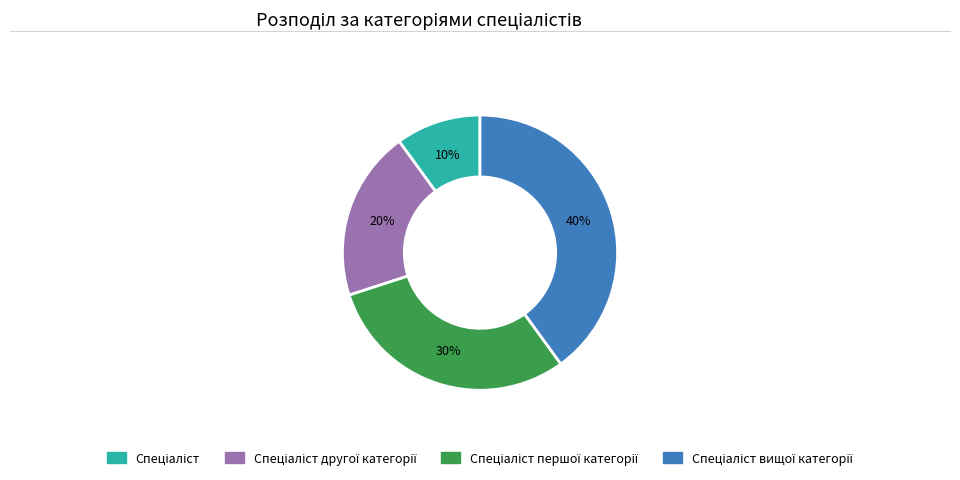

To the nearest percent, what is the average slice percentage?

25%